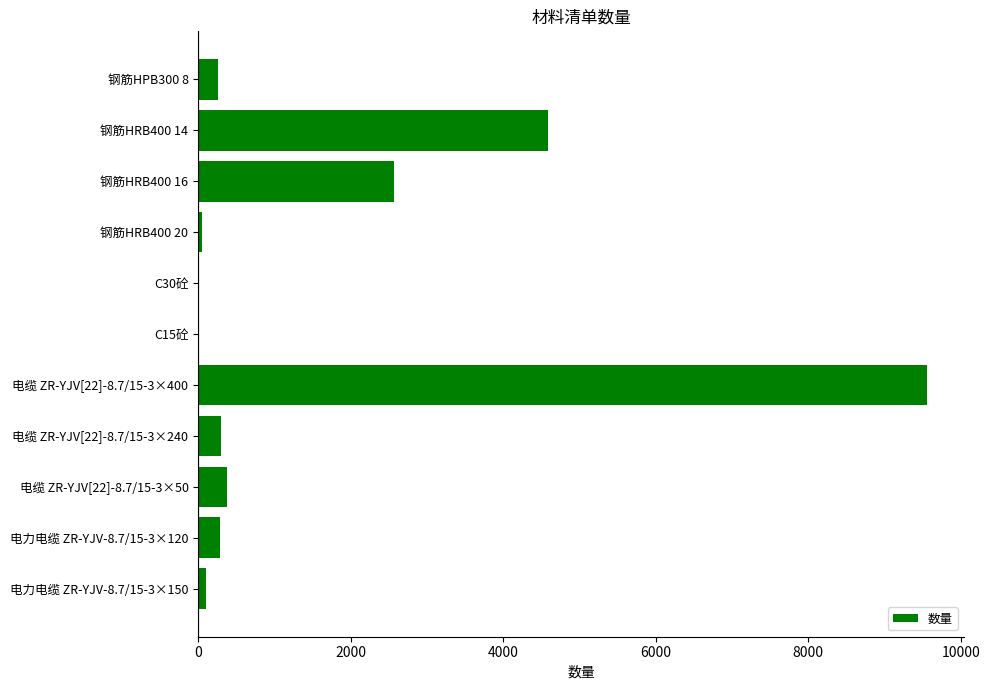

True or false: the data shows 303.0 at 电缆 ZR-YJV[22]-8.7/15-3×240.

True